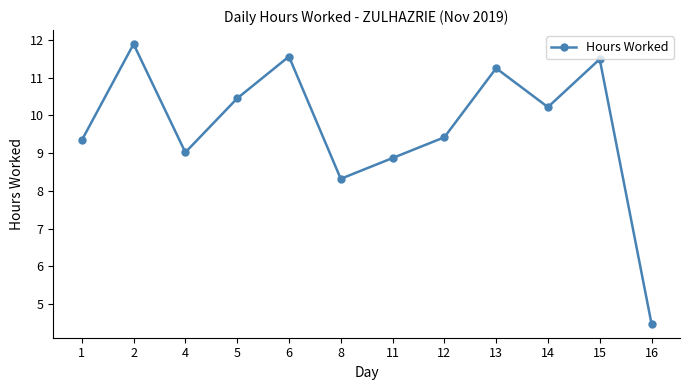

True or false: the data has more than 1 interior local peaks.

True